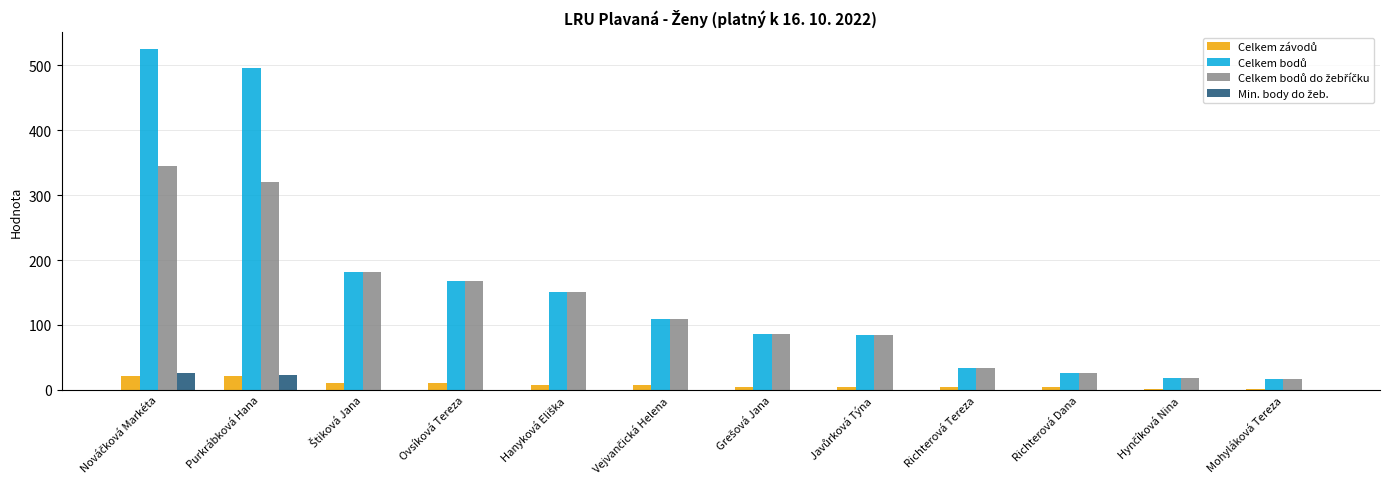

What is the greatest value displayed?

525